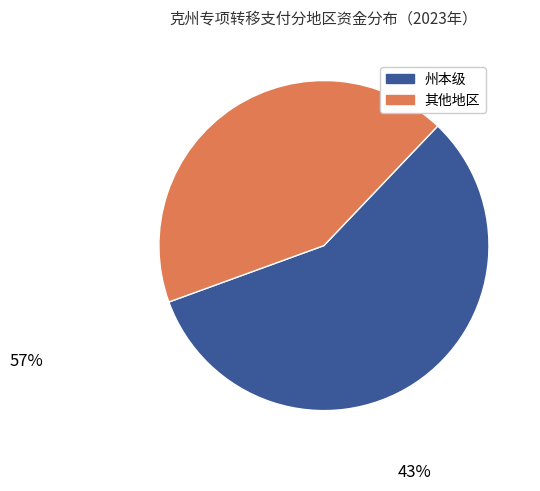

Is there any slice that represents more than half of the pie?

Yes